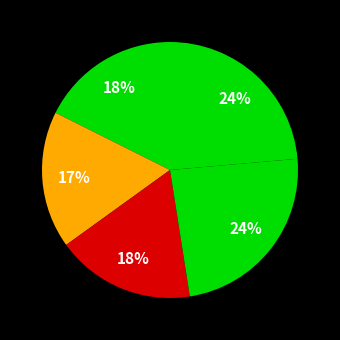

Is there a majority slice in this chart?

No